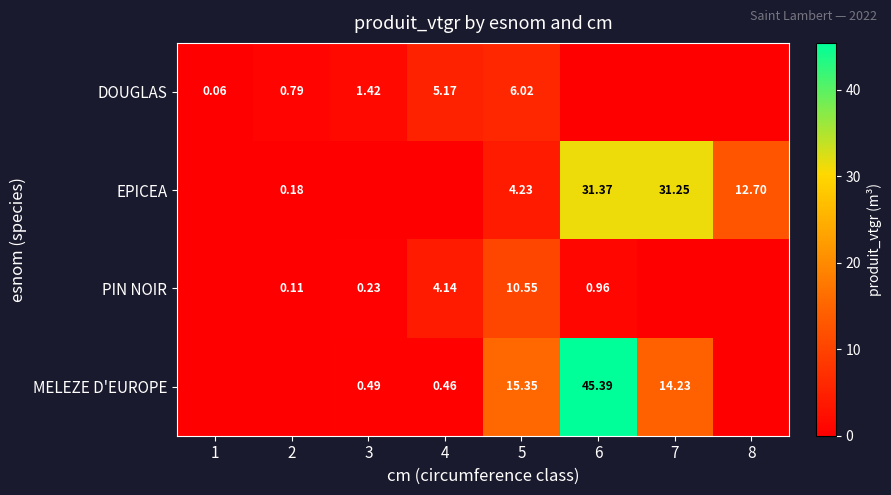

What is the total value across all series at 6?

77.7